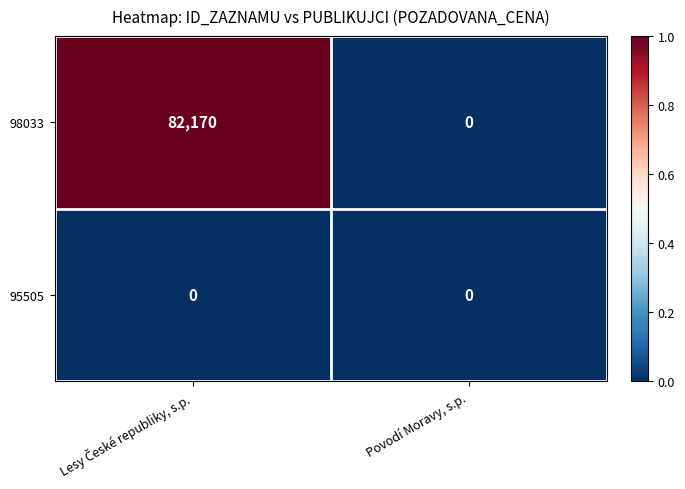

Reading right to left, what are all the values shown in this chart?

98033: 0	82170
95505: 0	0